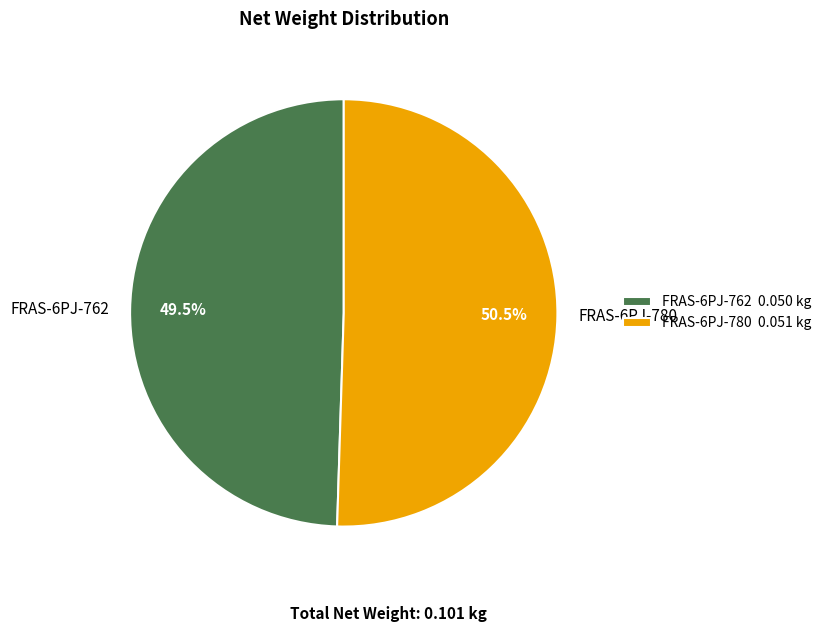

Combined, do FRAS-6PJ-762 and FRAS-6PJ-780 account for over 50%?

Yes